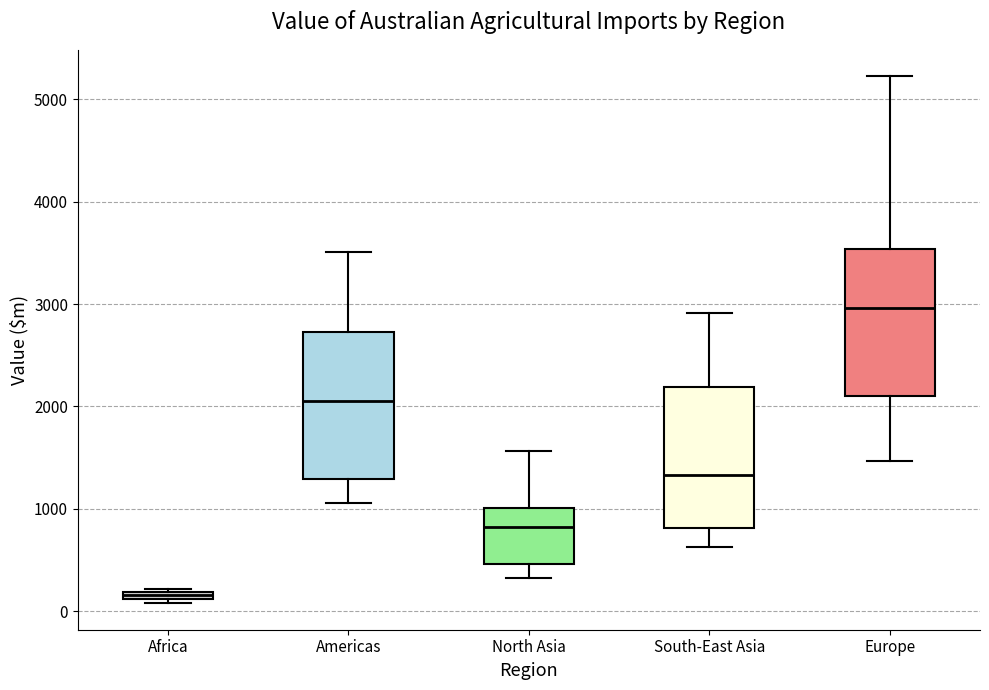

Where is the lower edge of the box for Africa on the y-axis? The values are not printed on the chart, so give them approximately, as read against the axis.

100